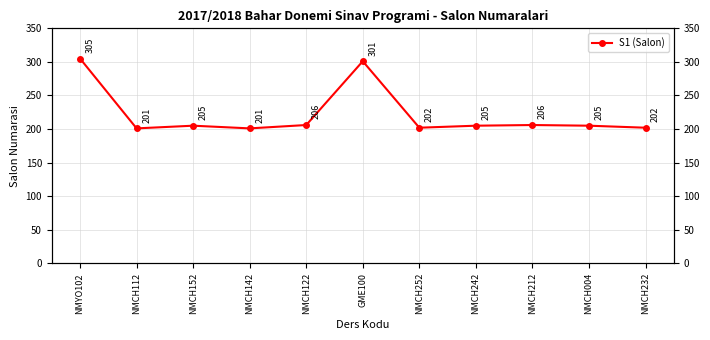

Reading left to right, extract all data points from this chart.

NMYO102=305	NMCH112=201	NMCH152=205	NMCH142=201	NMCH122=206	GME100=301	NMCH252=202	NMCH242=205	NMCH212=206	NMCH004=205	NMCH232=202